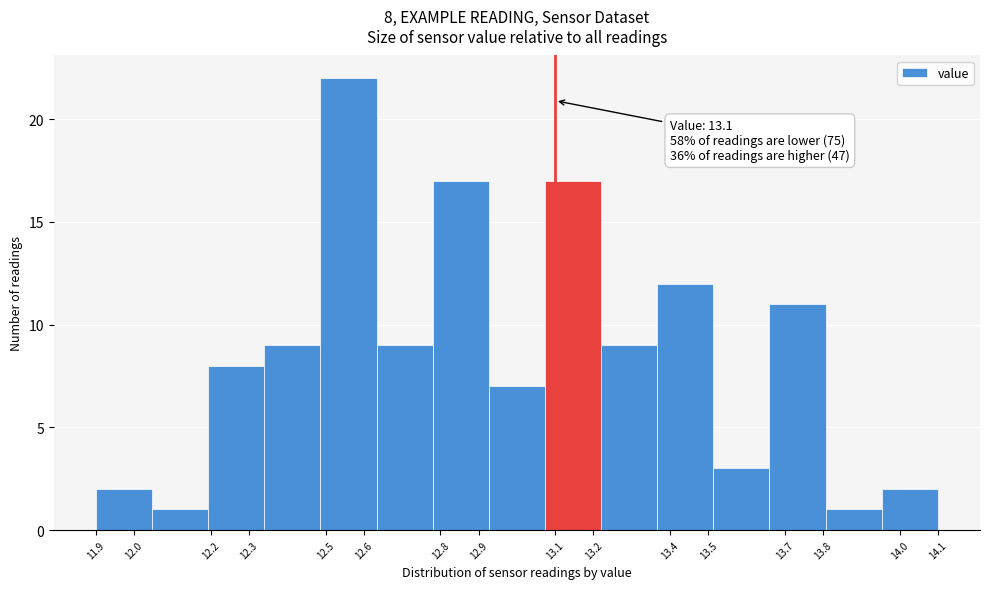

Which range on the x-axis has the tallest bar?

12.49 to 12.63